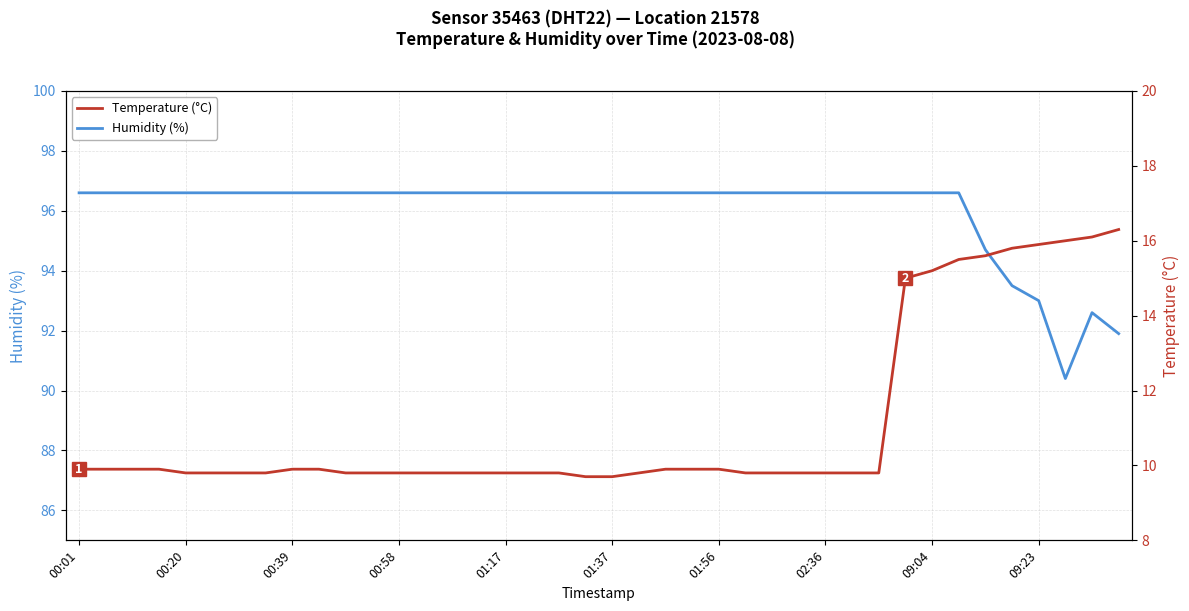

What is the total value across all series at 38?

108.7